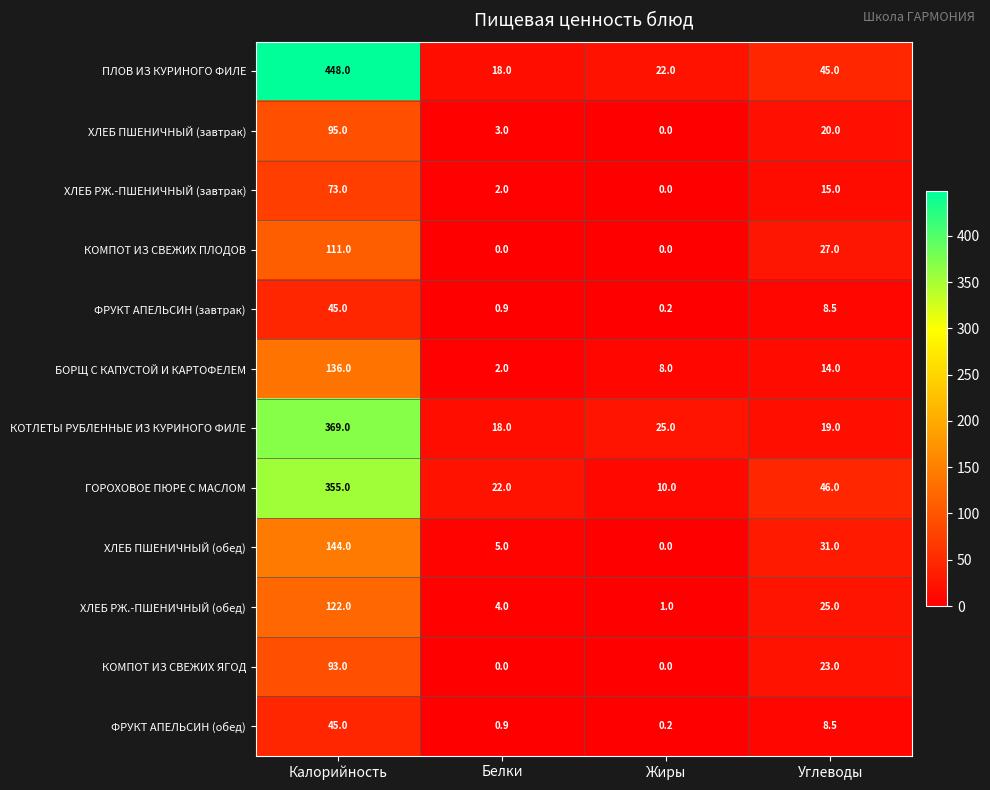

True or false: БОРЩ С КАПУСТОЙ И КАРТОФЕЛЕМ has a value of 22.4 at Углеводы.

False